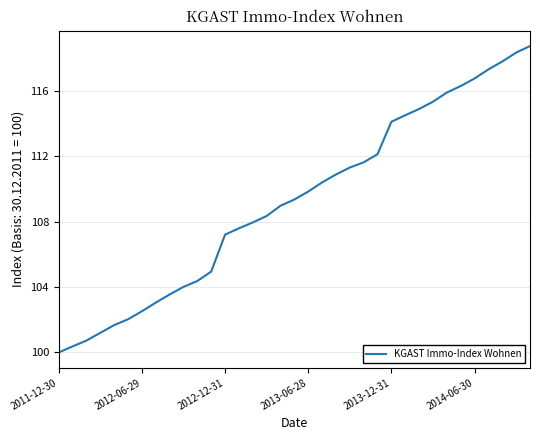

What is the maximum value shown in the chart?

118.7